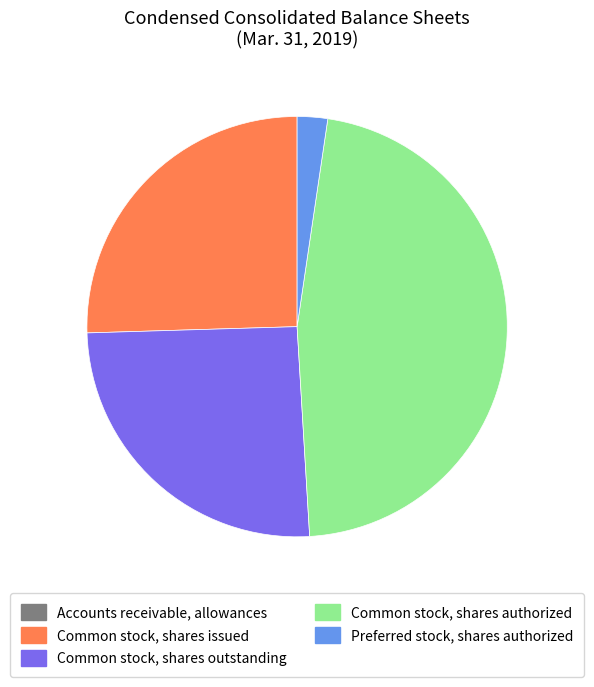

Does Preferred stock, shares authorized account for over 50% of the chart?

No